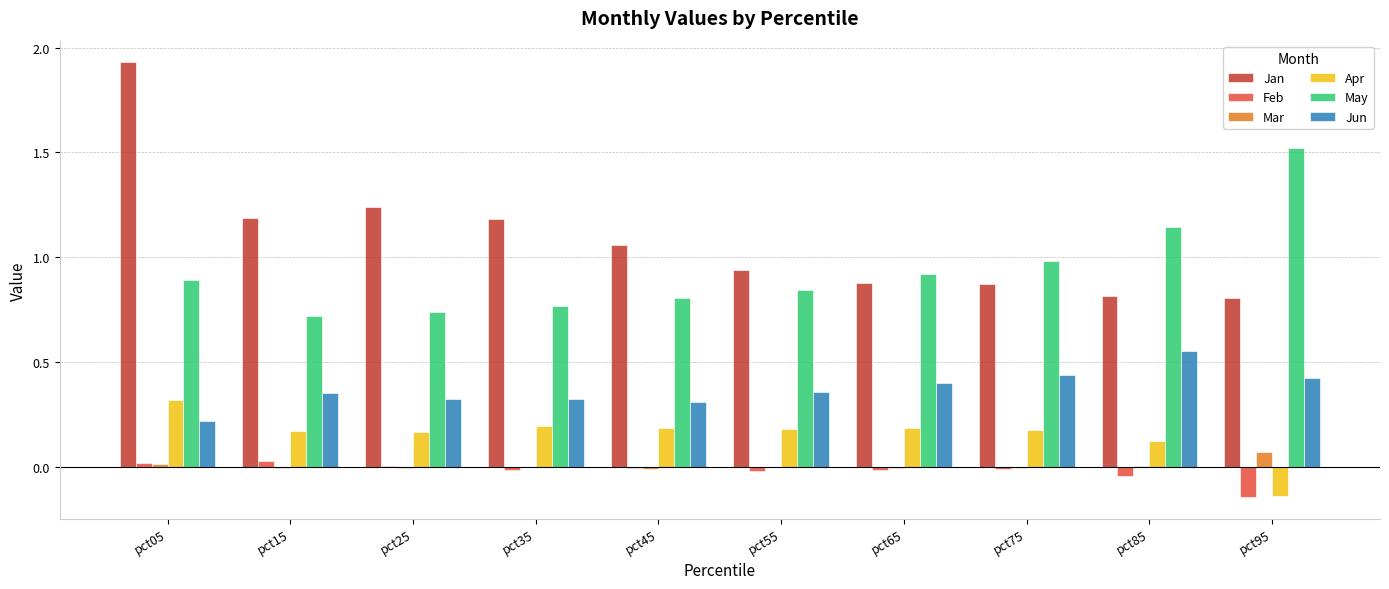

Which series has the largest total across all categories?

Jan